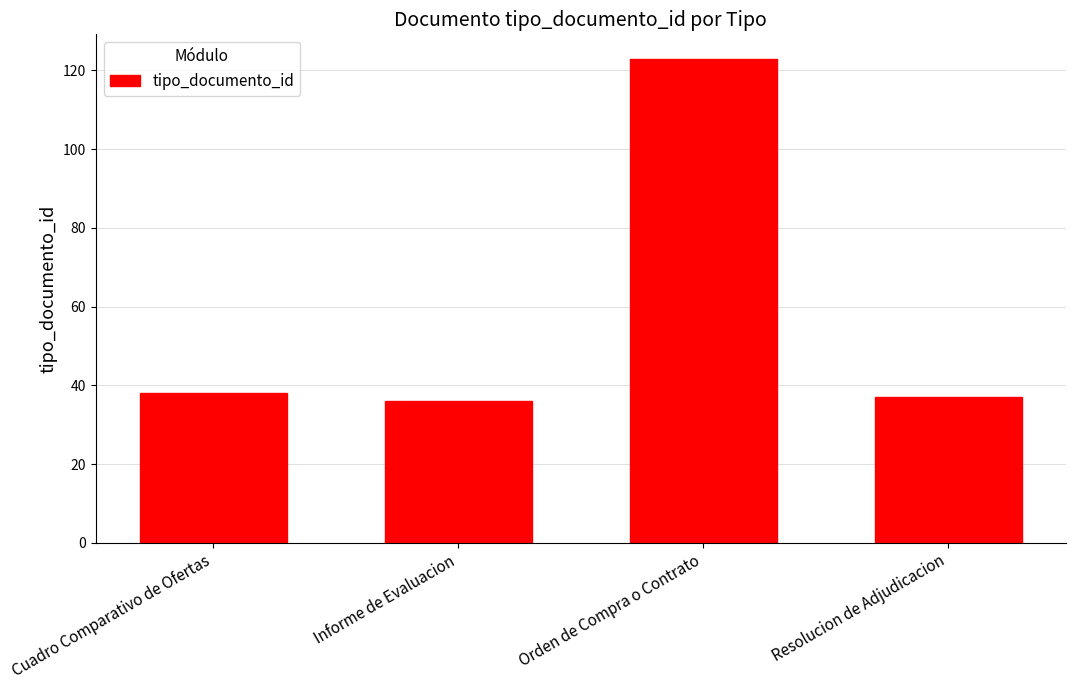

Read the value at Resolucion de Adjudicacion, to the nearest 10.

40